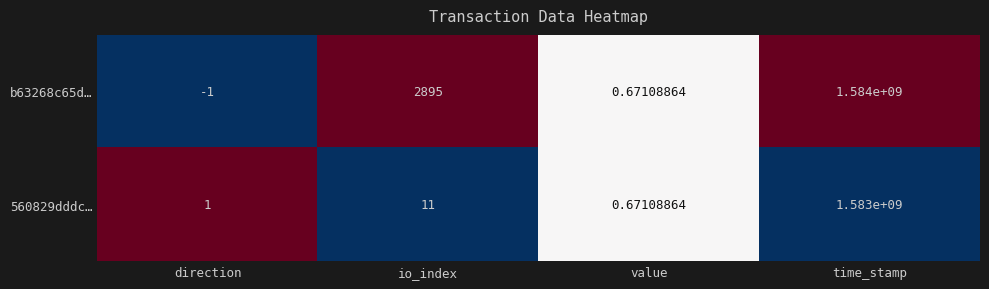

Rank the series by their average value, from lowest to highest.

560829dddc…, b63268c65d…